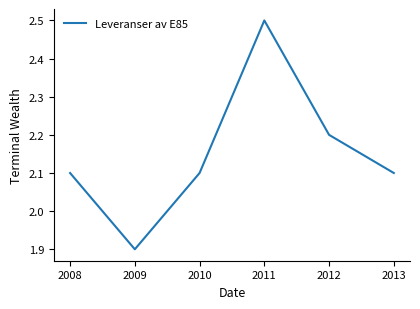

Count the number of data series in this chart.

1